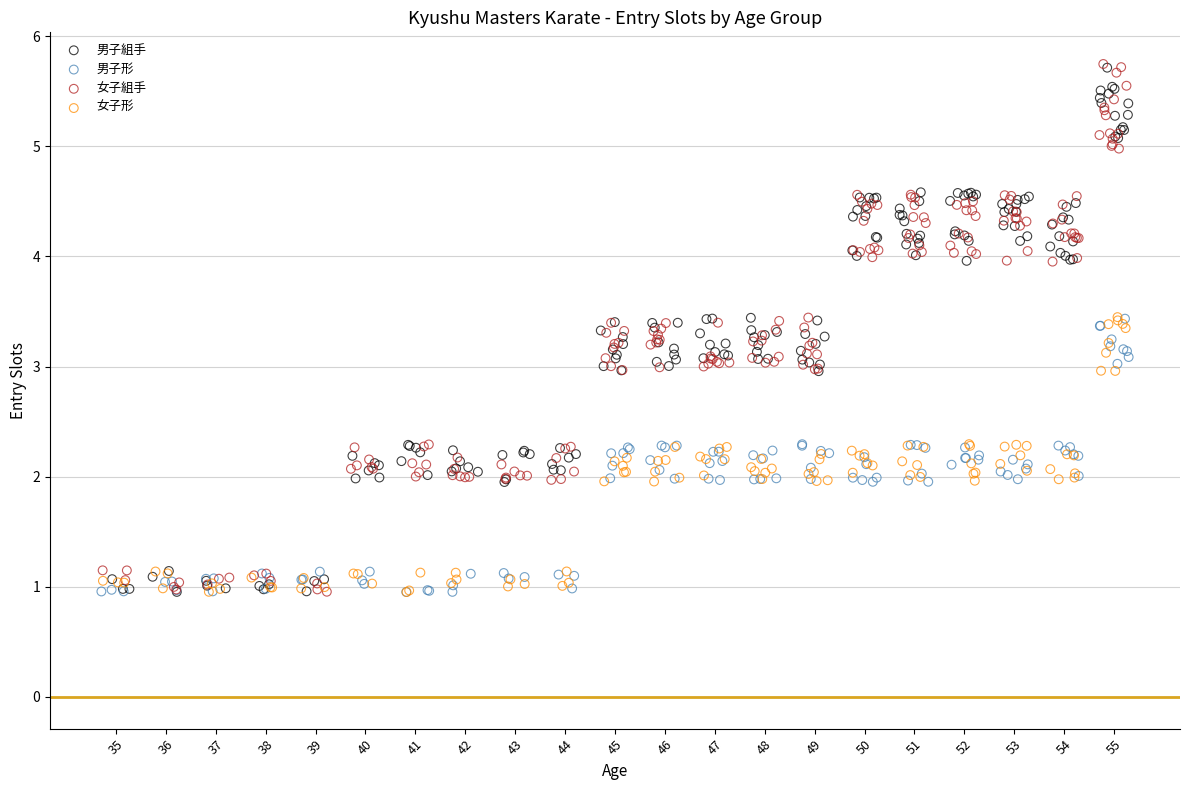

What are all the series names shown in the legend?

男子組手, 男子形, 女子組手, 女子形